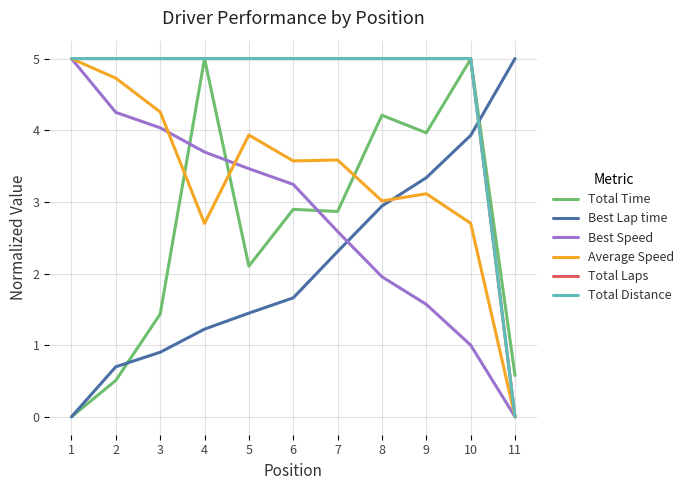

What is the sum of the Total Distance values at 10 and 3?

10.0